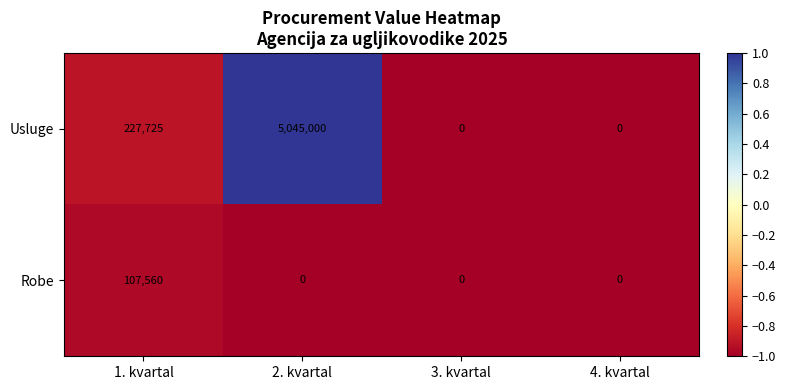

What is the difference between the highest and lowest values at 2. kvartal?

5045000